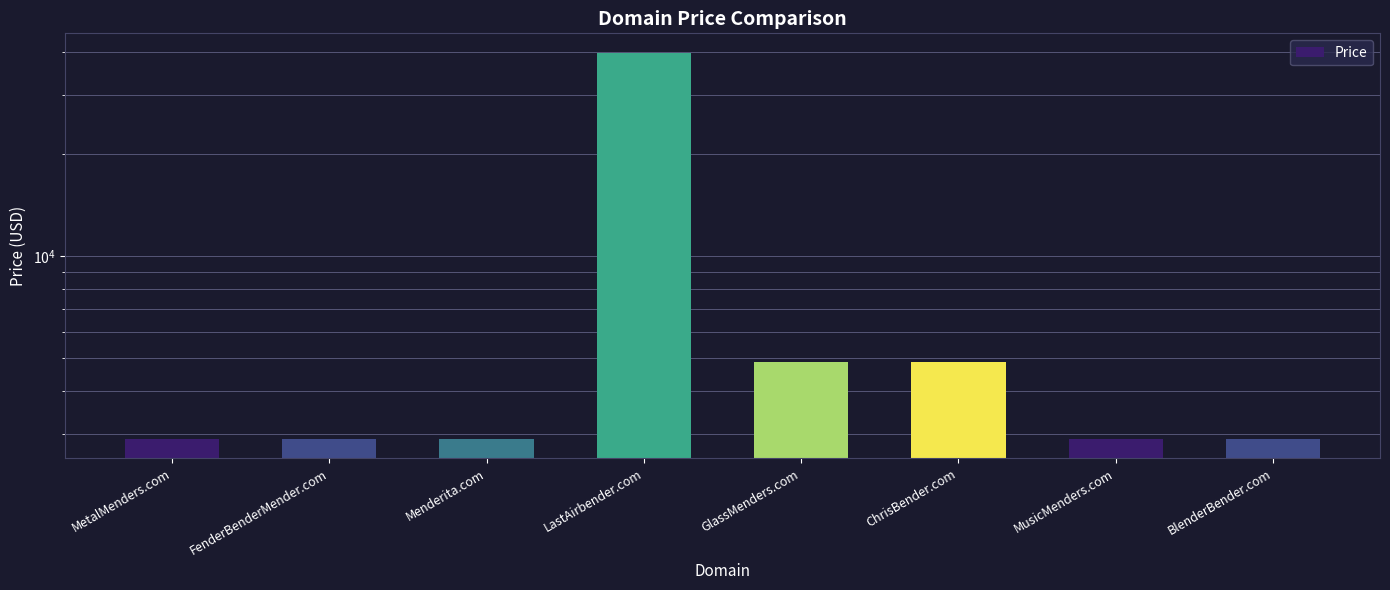

What is the change in value from Menderita.com to ChrisBender.com?

+2000